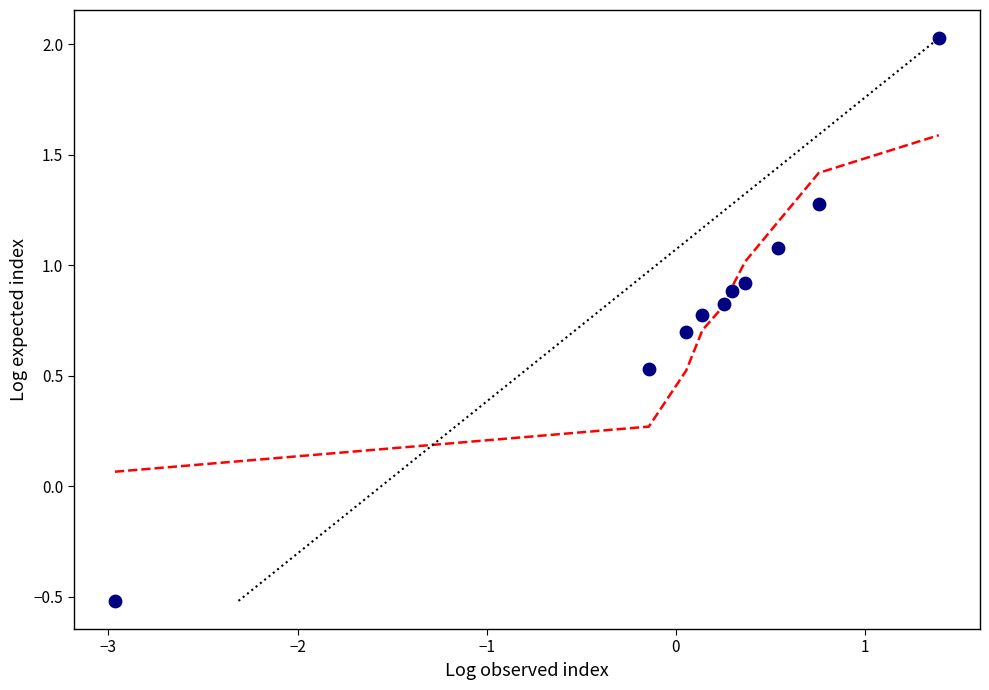

What is the range of X values (max minus min)?

4.4